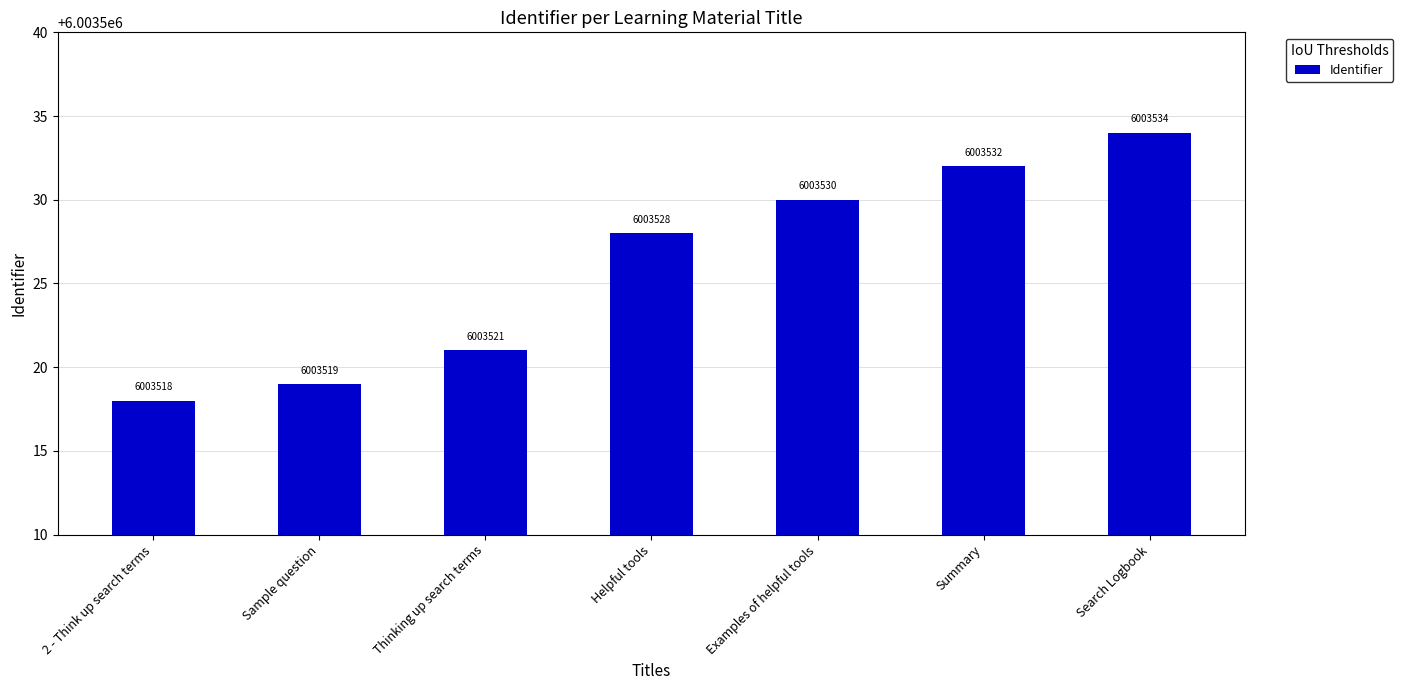

How many distinct data groups are displayed?

1